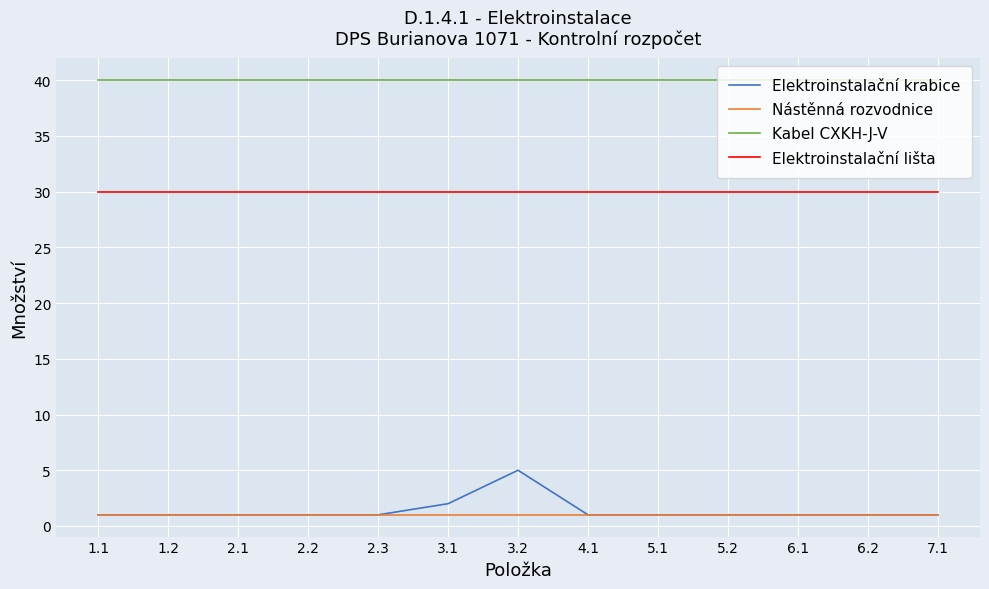

Which series has the largest total across all categories?

Kabel CXKH-J-V